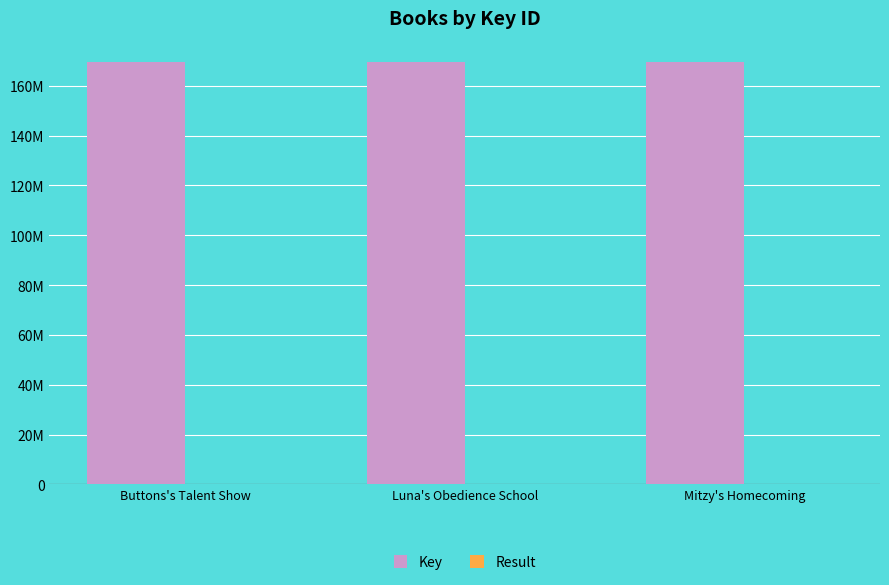

Where does the Result series first go above 2?

Mitzy's Homecoming